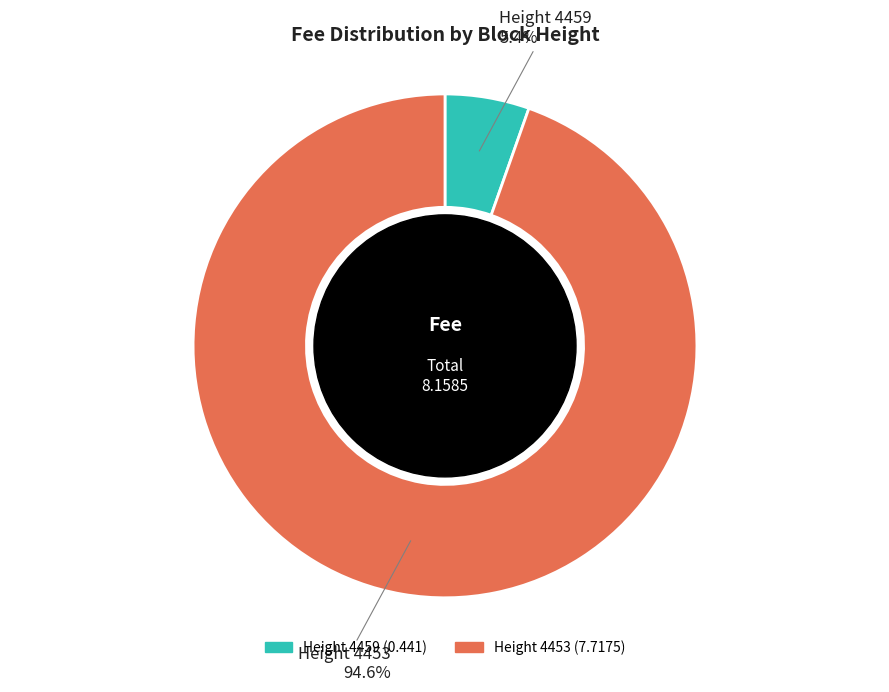

Is there any slice that represents more than half of the pie?

Yes